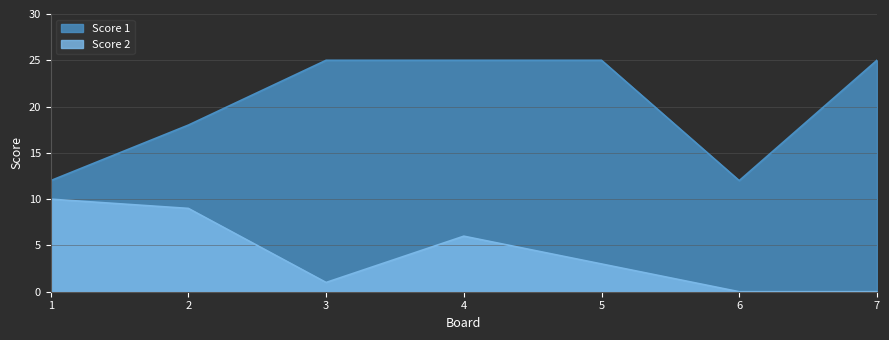

Which category has the highest value across all series?

3